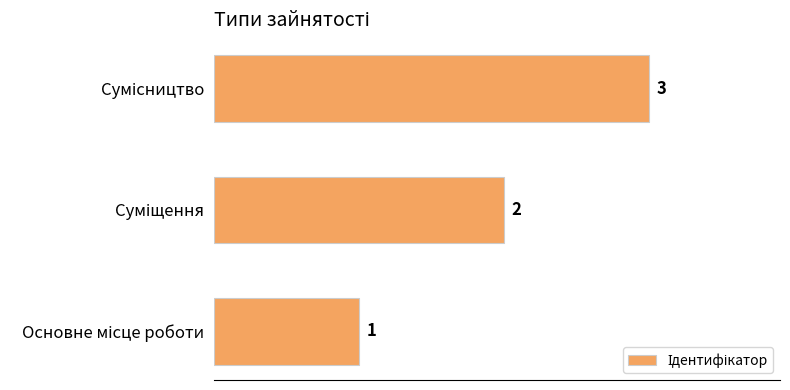

How many values are between 1 and 3?

3